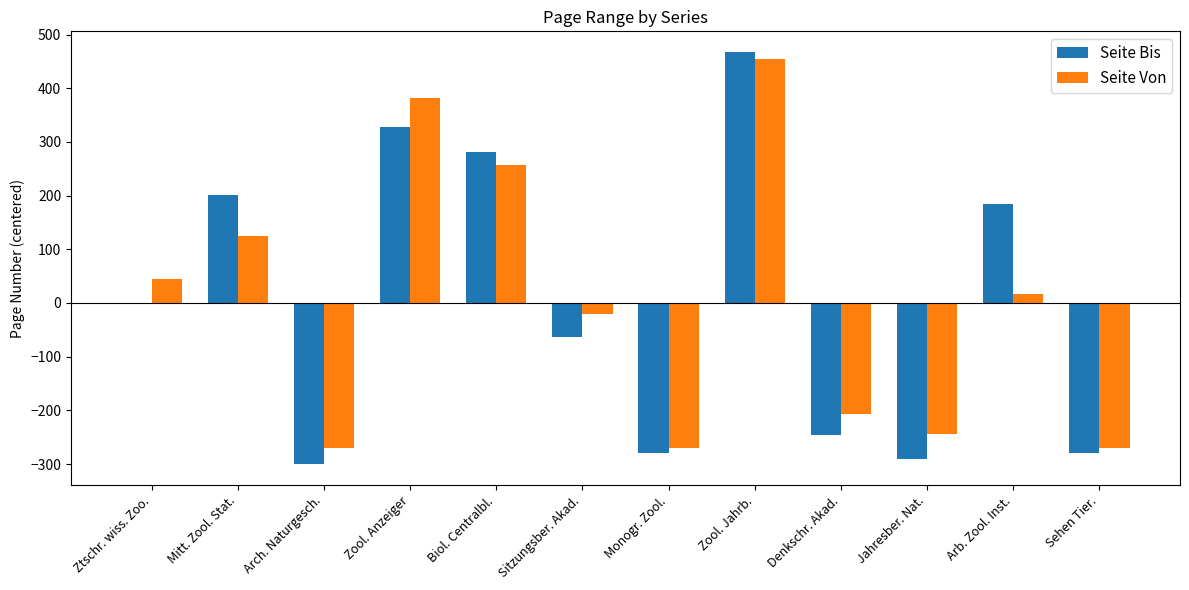

How many groups of bars are there?

12